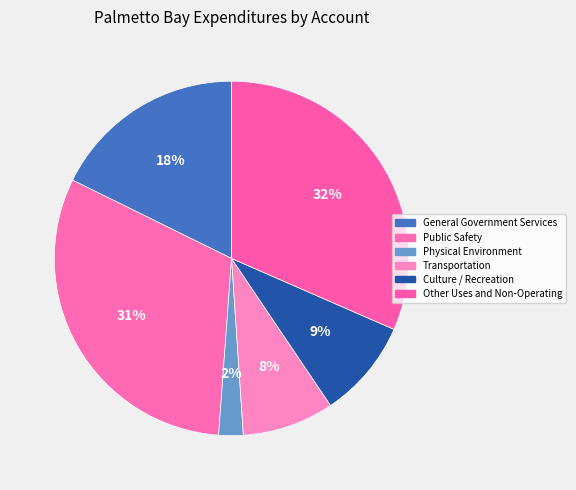

The Physical Environment slice represents 1% of the pie. True or false?

False